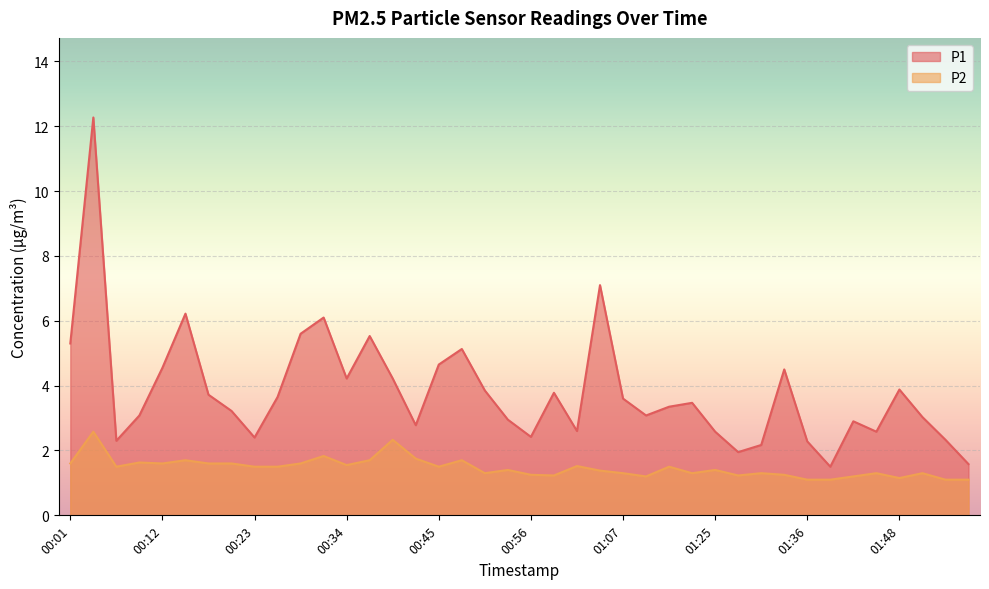

True or false: P1 and P2 cross at least once.

False